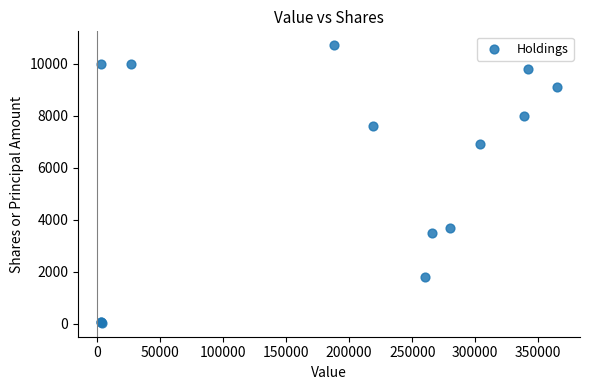

What Y value in the scatter plot is closest to 5373?

6930